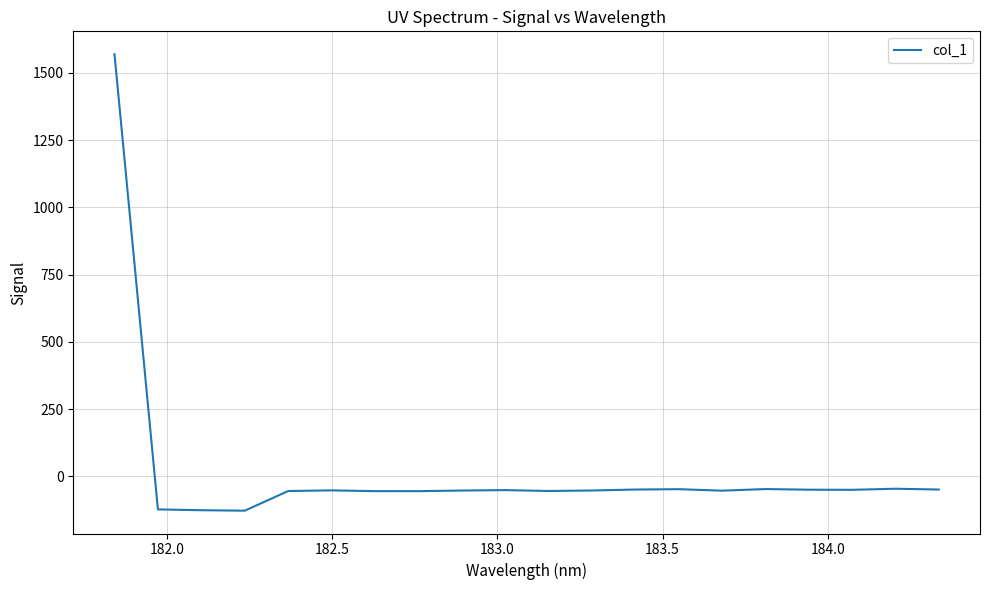

What is the difference between the maximum and minimum values?

1698.1